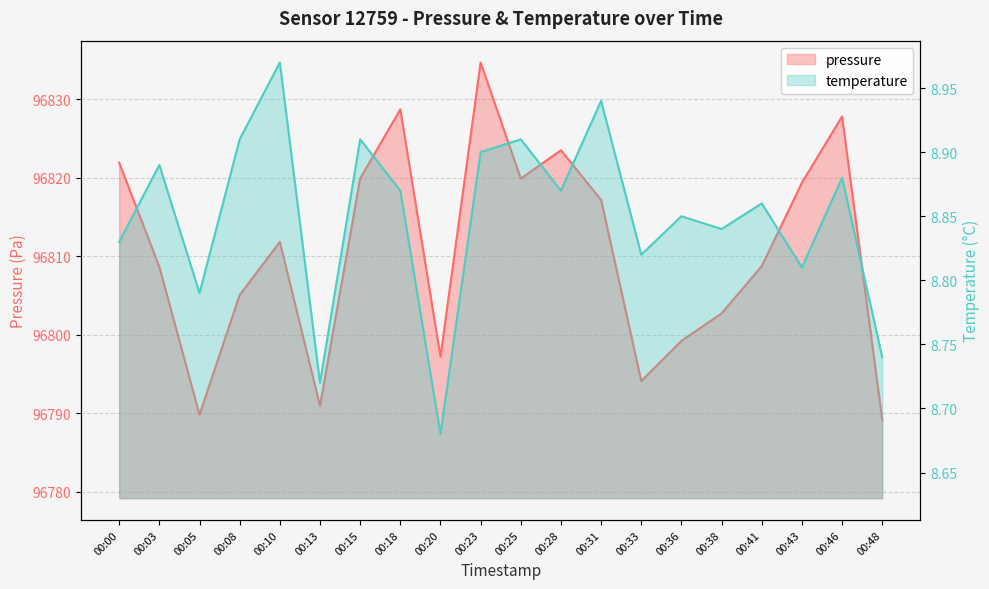

Reading right to left, extract all data points from this chart.

pressure: 96789.2	96827.8	96819.4	96808.8	96802.7	96799.2	96794.1	96817.2	96823.5	96819.9	96834.7	96797.2	96828.8	96819.9	96790.9	96811.8	96805.1	96789.8	96808.7	96821.9
temperature: 8.7	8.9	8.8	8.9	8.8	8.8	8.8	8.9	8.9	8.9	8.9	8.7	8.9	8.9	8.7	9.0	8.9	8.8	8.9	8.8